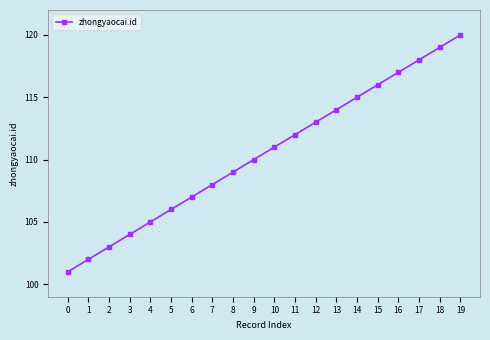

Which has a higher value, 0 or 1?

1